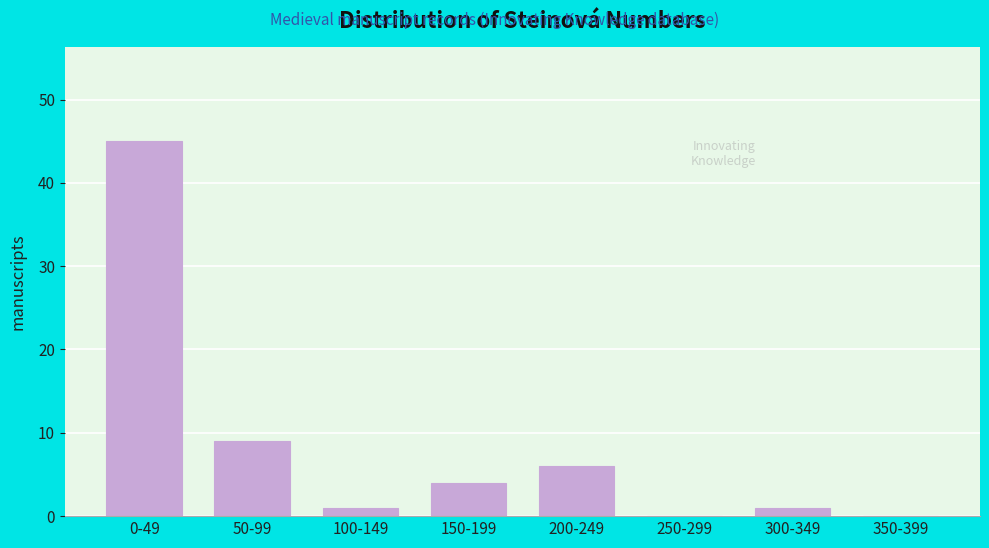

Reading left to right, transcribe all the data shown in this chart.

0-49=45	50-99=9	100-149=1	150-199=4	200-249=6	250-299=0	300-349=1	350-399=0